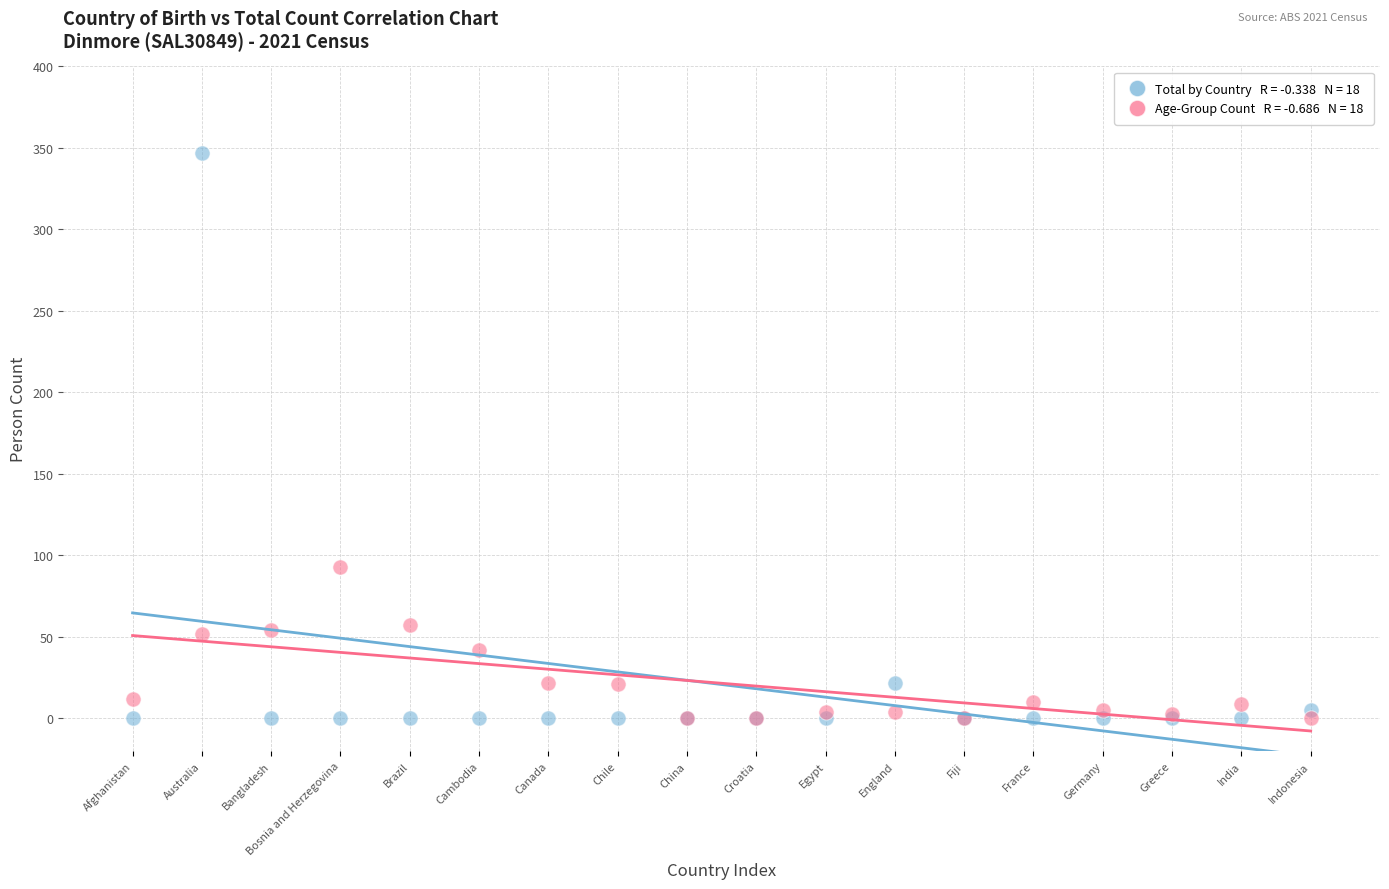

Across all series, what Y value is closest to 173?

93